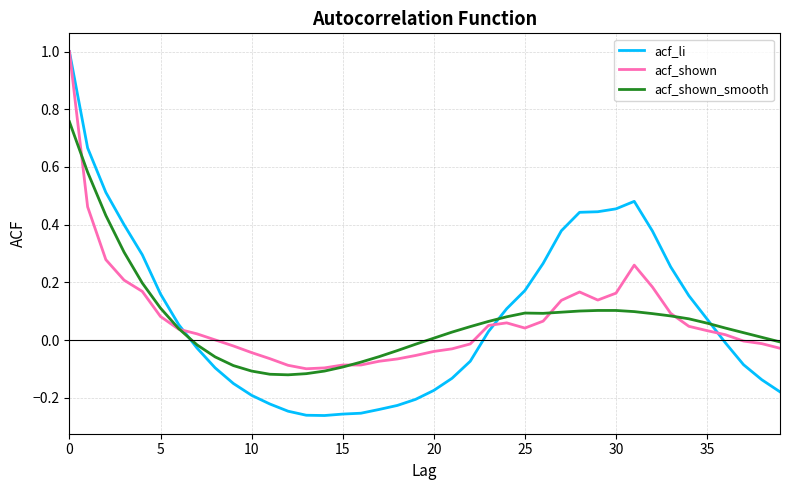

Which series has the largest range (max minus min)?

acf_li